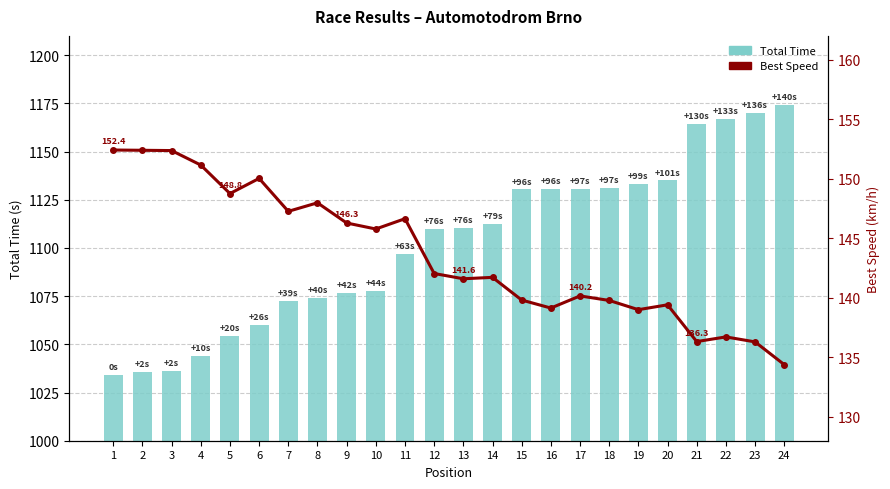

At which label does Best Speed first exceed 142?

1